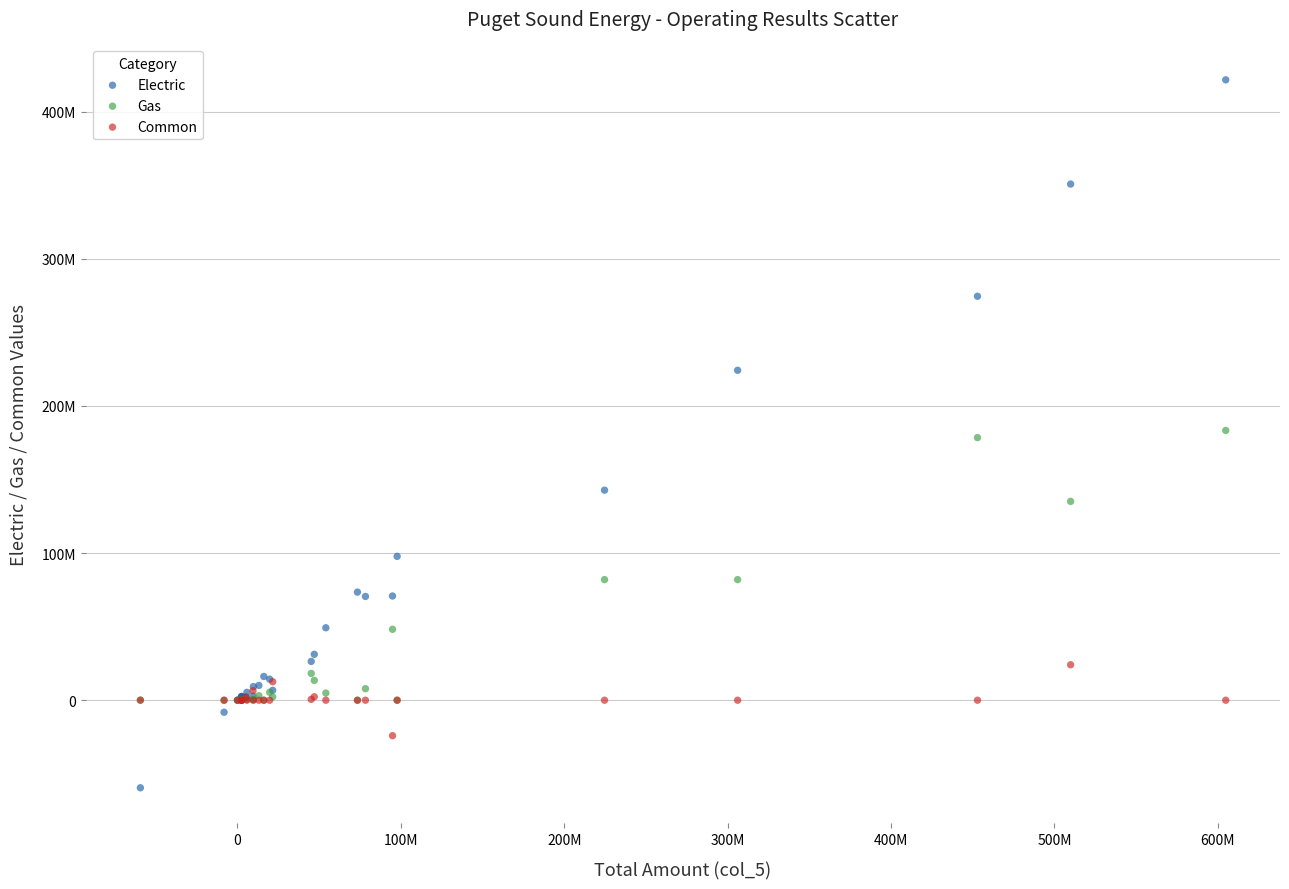

Which series reaches the maximum Y coordinate?

Electric